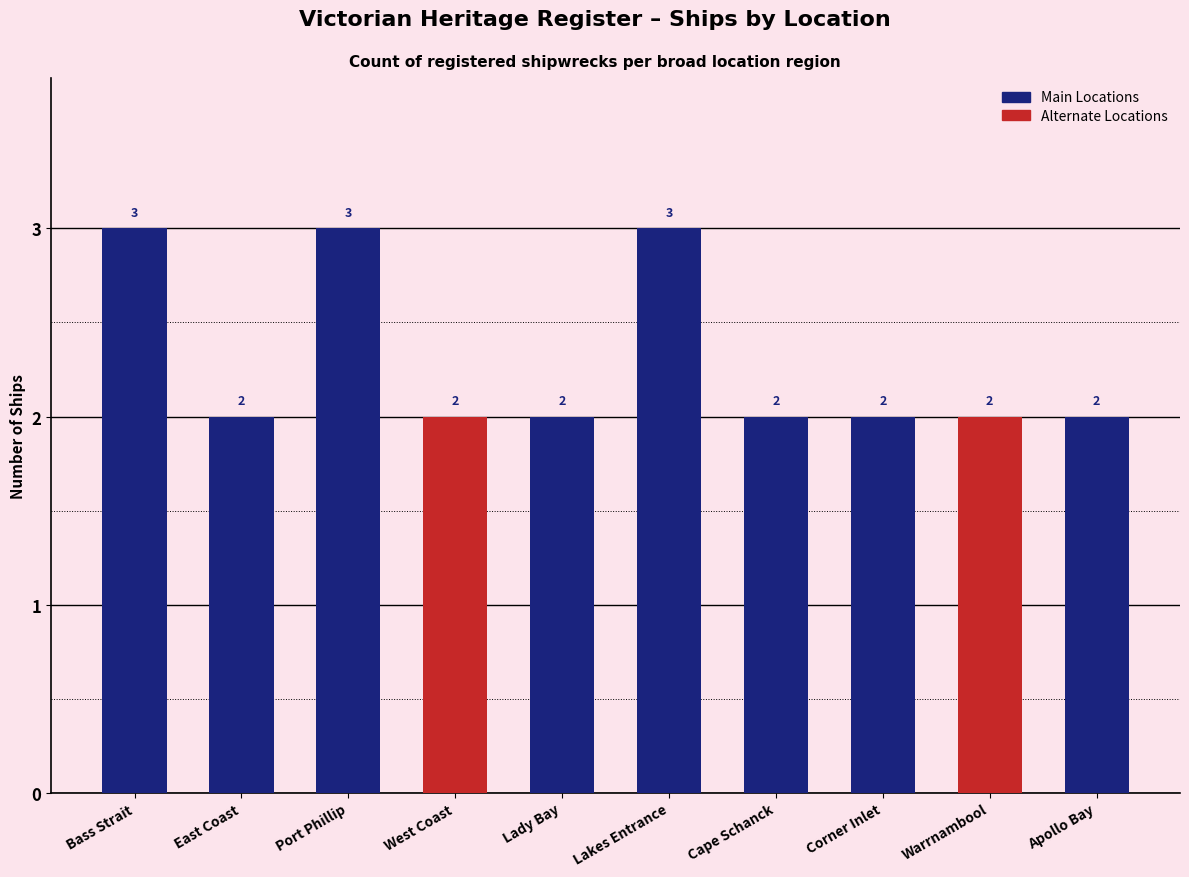

What is the greatest value displayed?

3